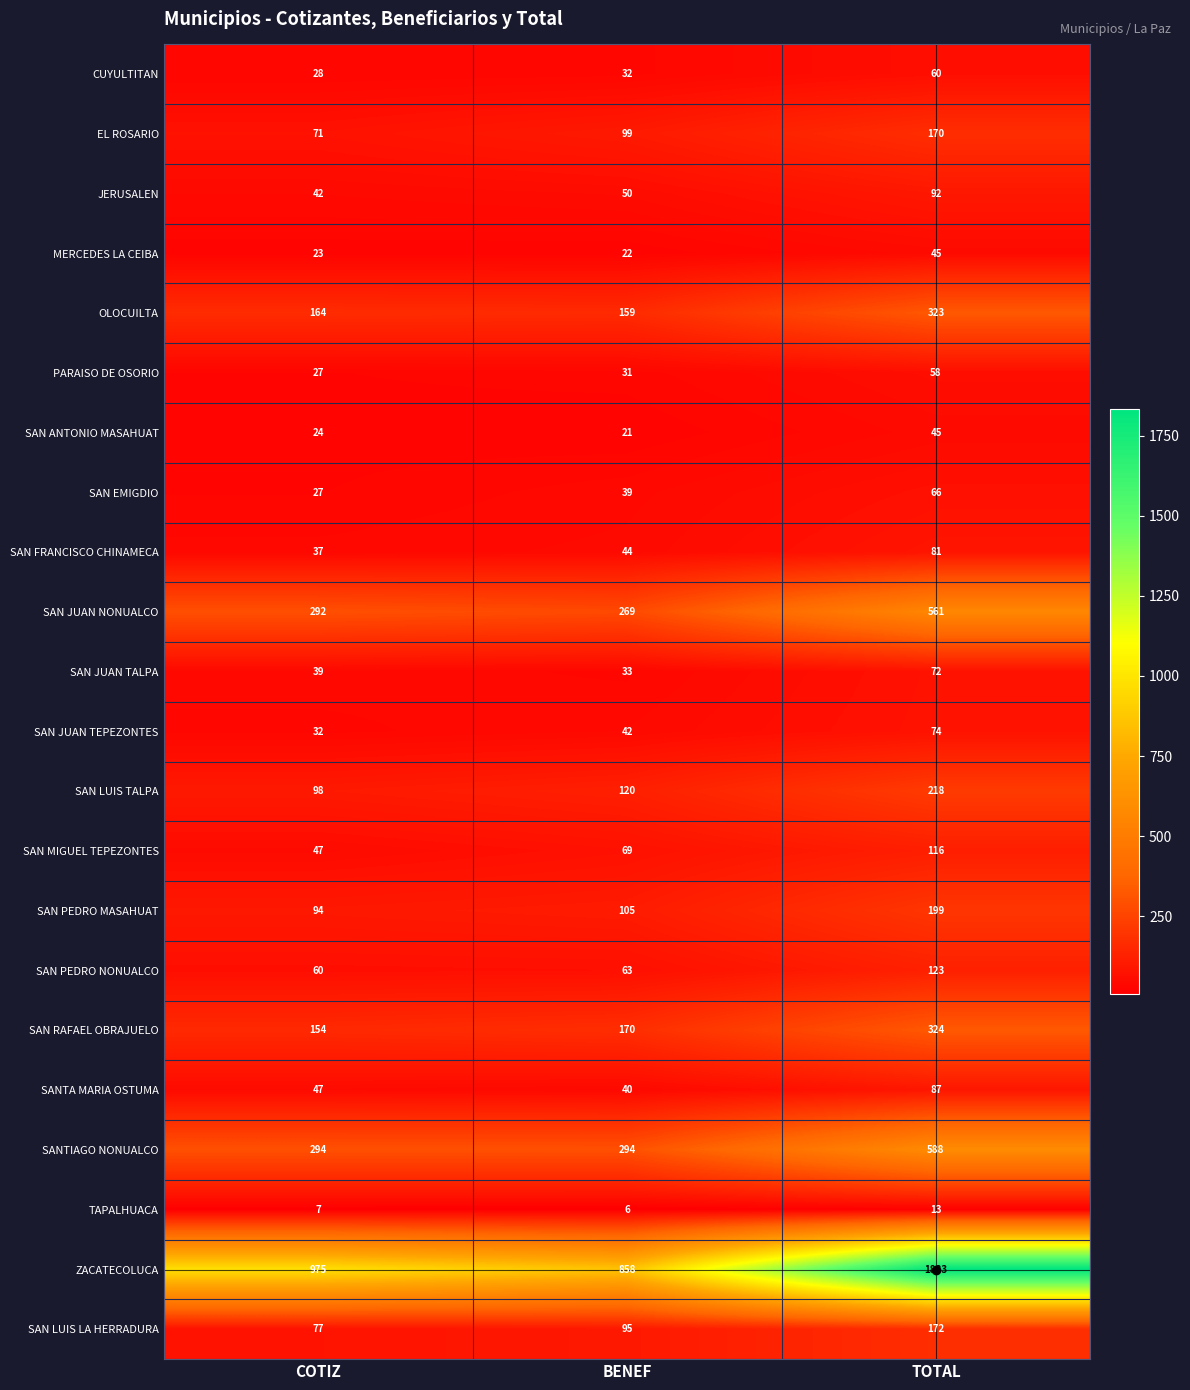

Which label corresponds to the smallest value in the chart?

BENEF